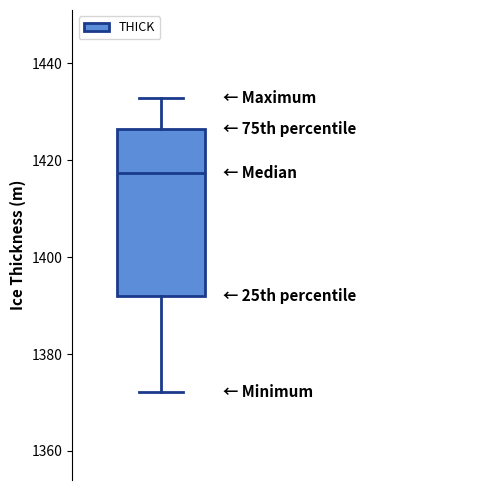

Where does the median line of the box sit on the y-axis? The values are not printed on the chart, so give them approximately, as read against the axis.

1418